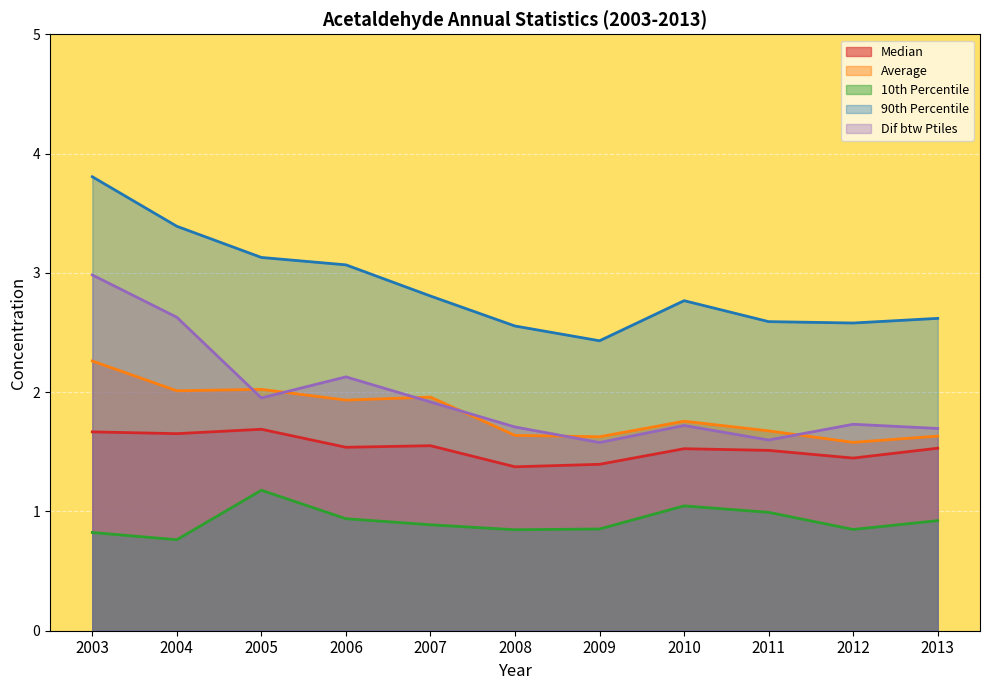

What is the lowest value of the 10th Percentile series?

0.8